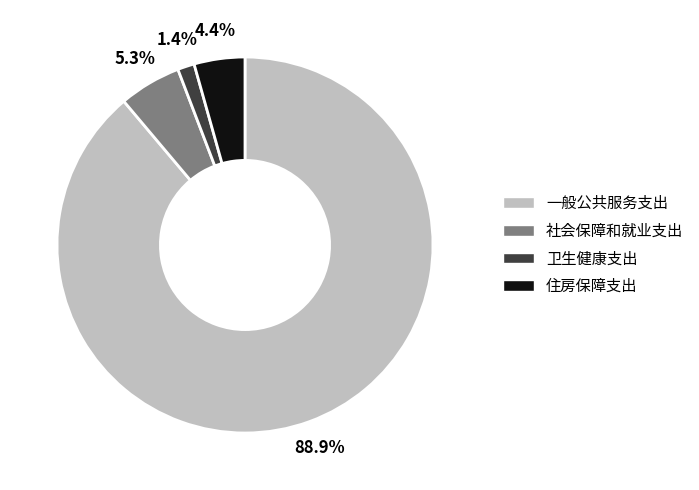

The 卫生健康支出 slice represents 16% of the pie. True or false?

False